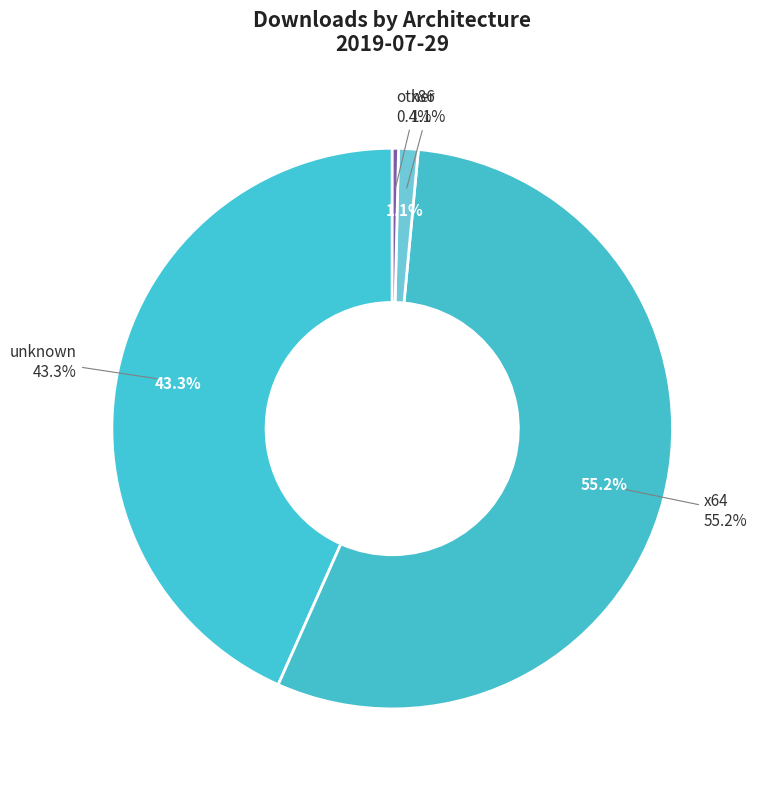

Count the number of slices in the pie.

9